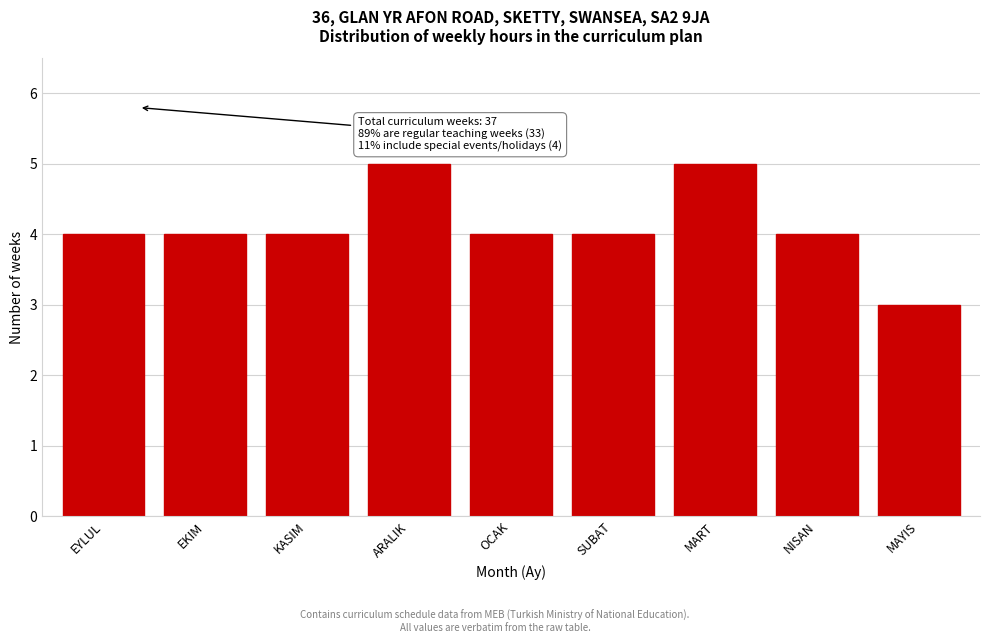

Reading right to left, what are all the values shown in this chart?

3	4	5	4	4	5	4	4	4